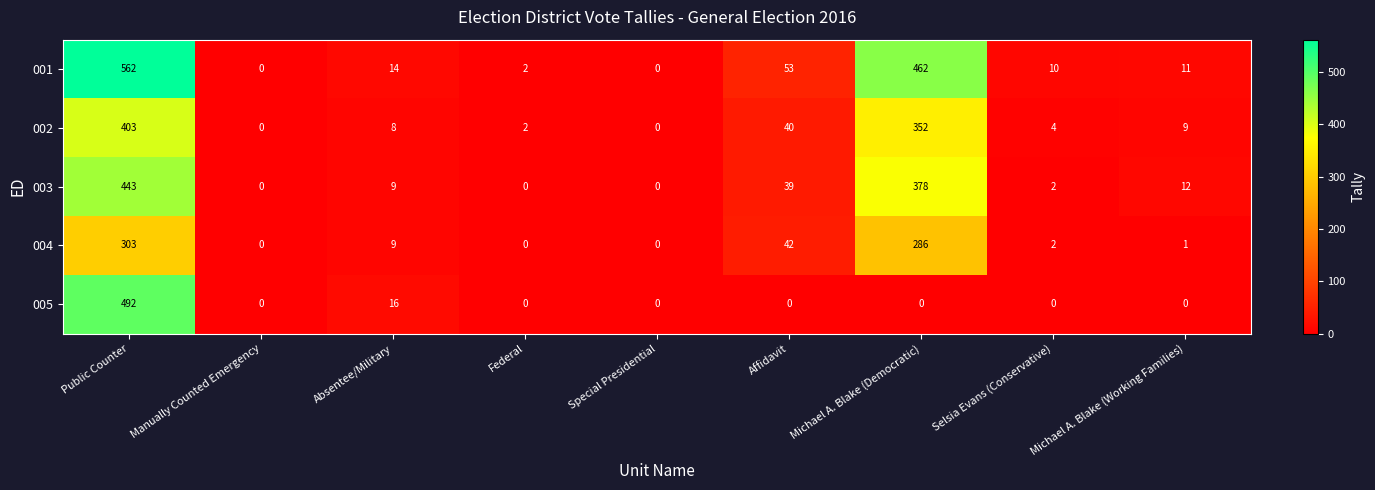

What is the sum of all 004 values?

643